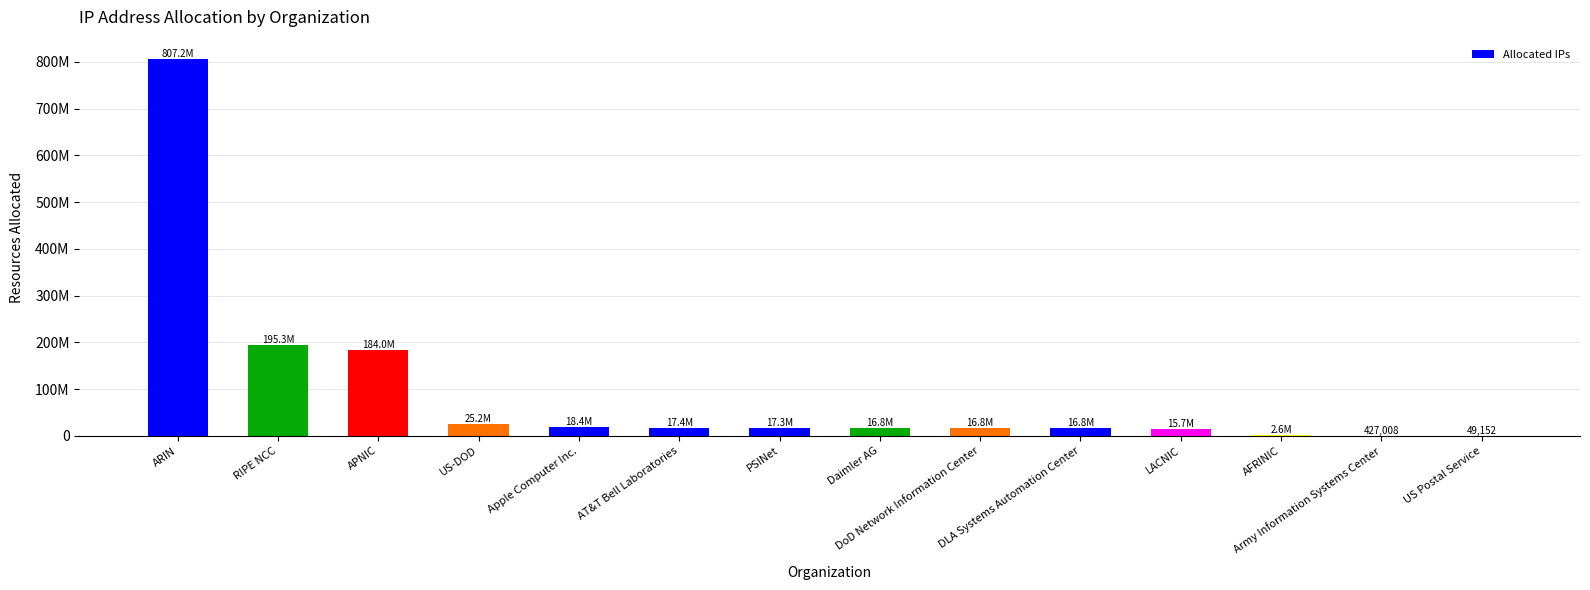

What is the ratio of the value at ARIN to the value at AT&T Bell Laboratories?

46.3